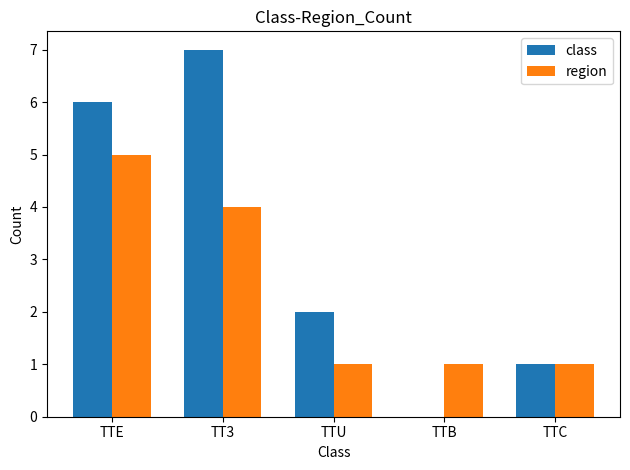

Is it true that region equals 0 at TTB?

False